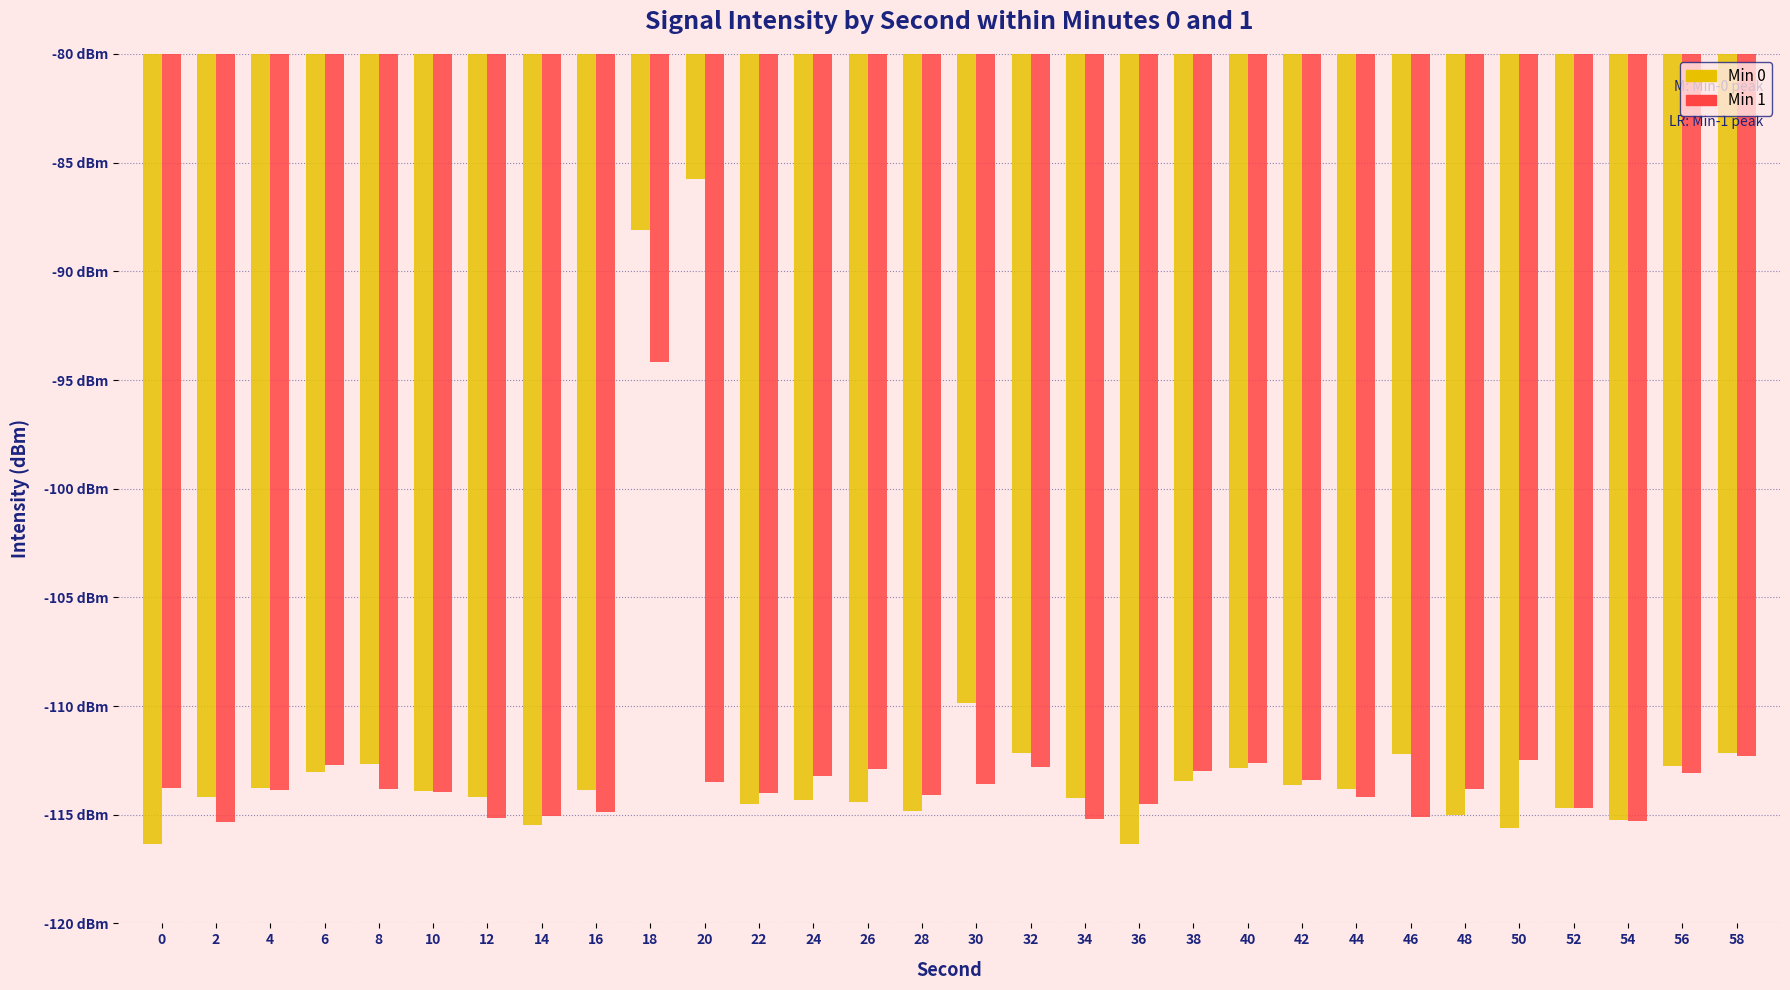

Rank the series at 48 from highest to lowest value.

Min 1, Min 0